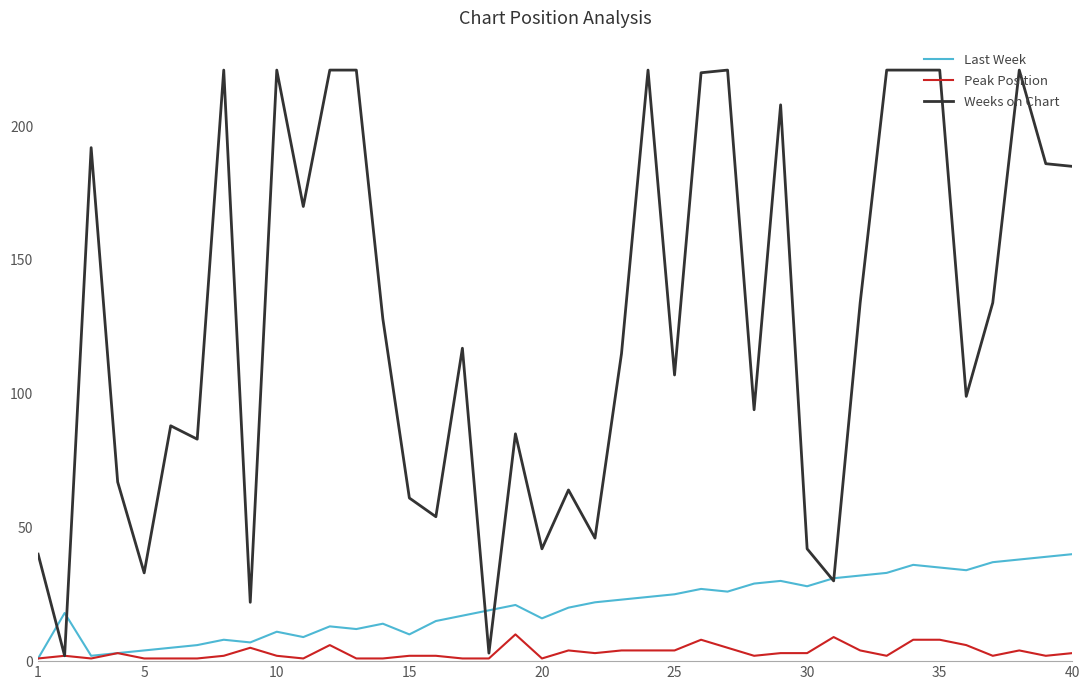

What is the maximum value shown in the chart?

221